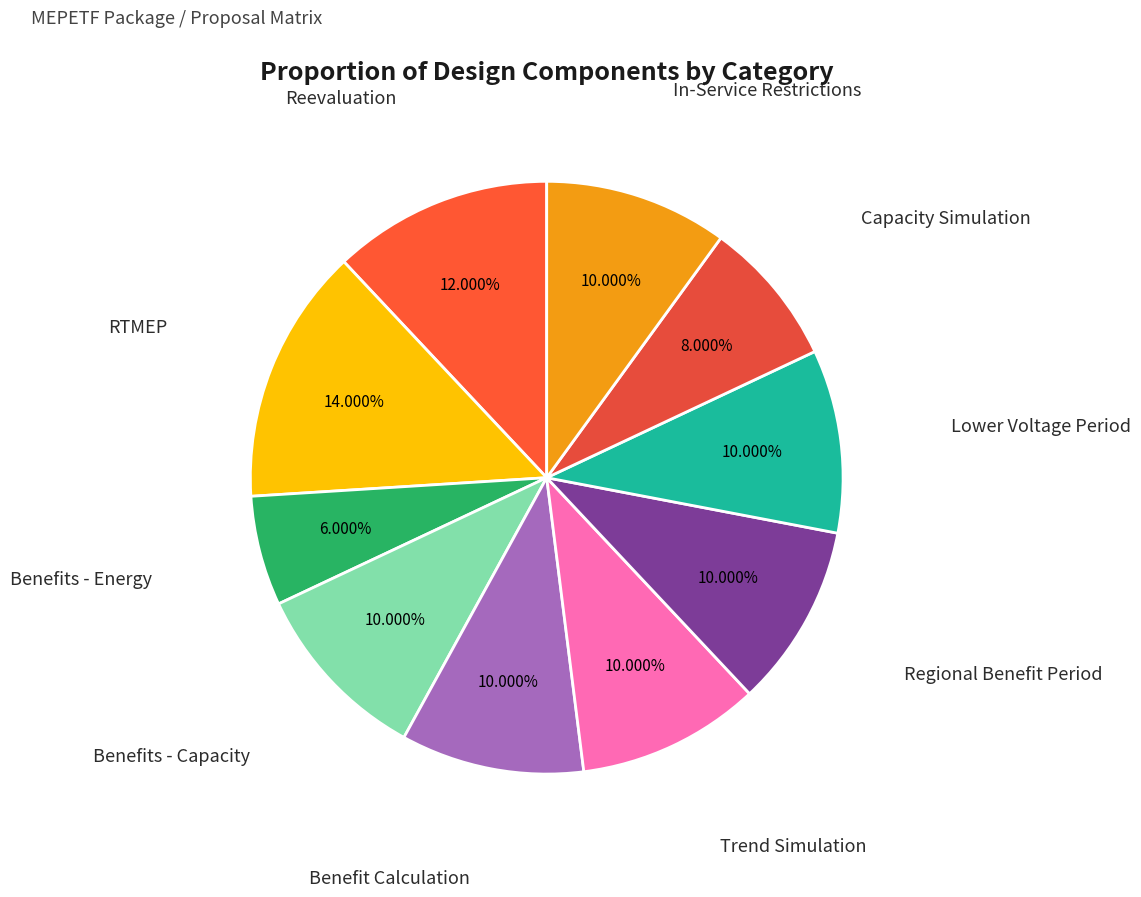

What percentage is the Lower Voltage Period slice, to the nearest percent?

10%